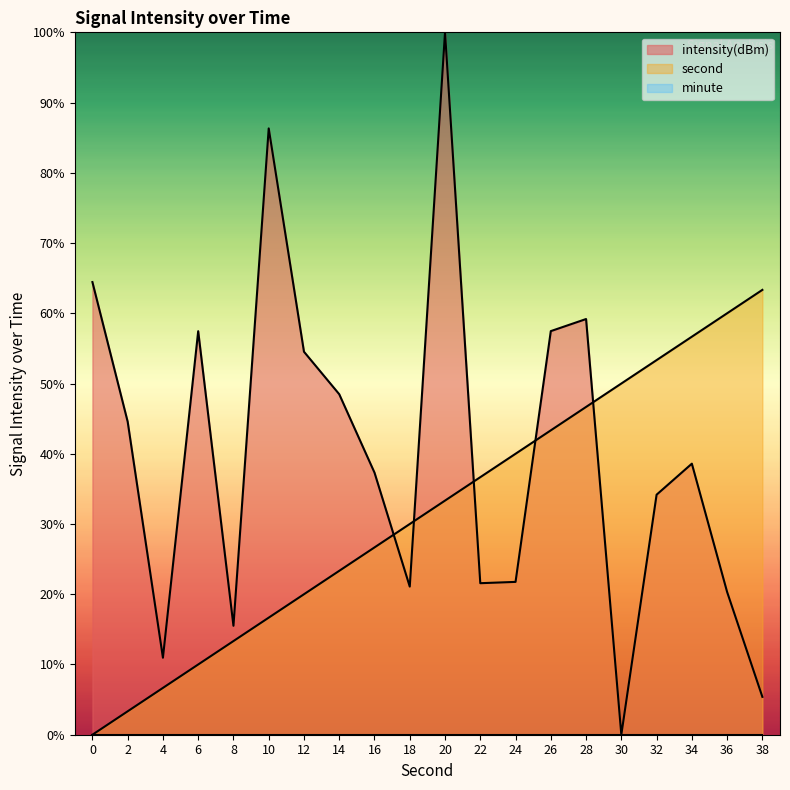

Which label corresponds to the largest value in the chart?

20